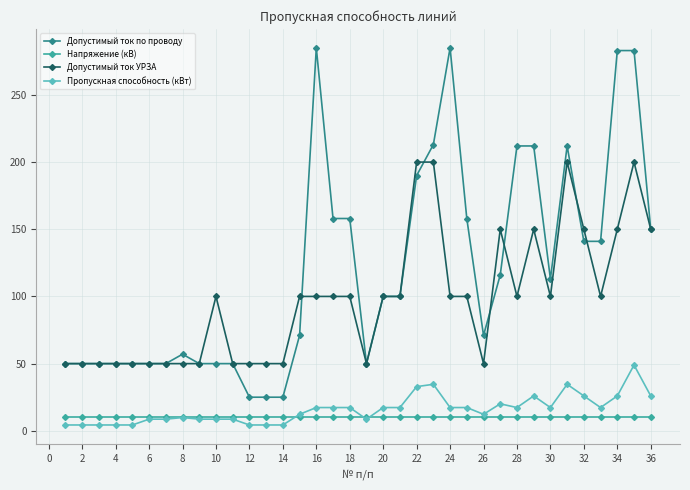

What is the average value of the Допустимый ток по проводу series?

120.4